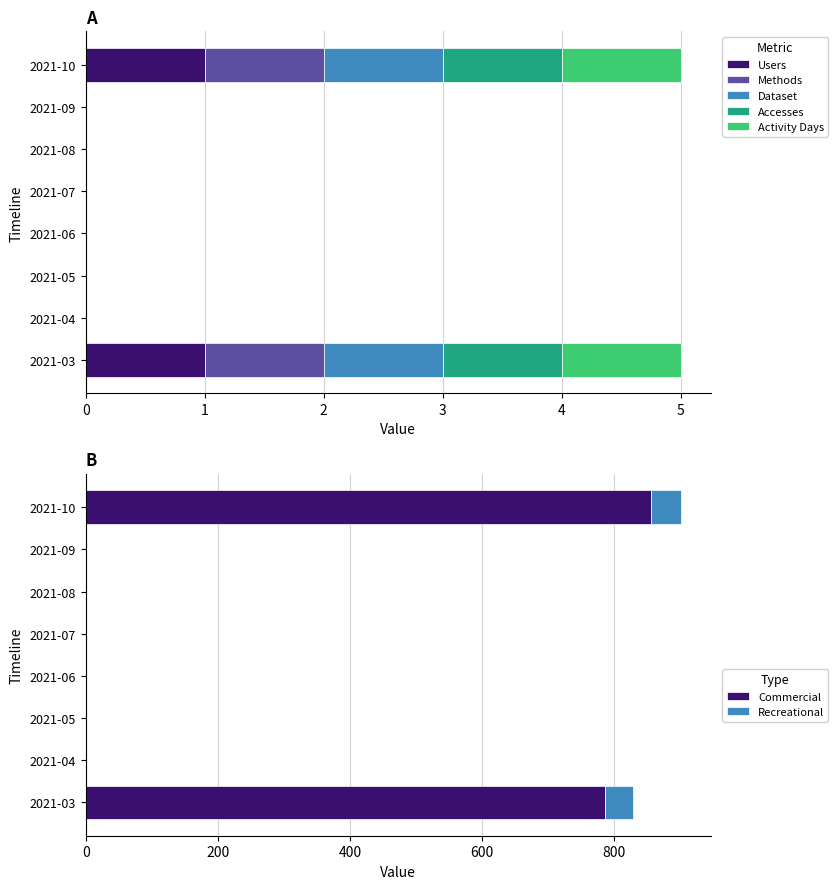

The value of Accesses at 2021-07 is -0.4. True or false?

False